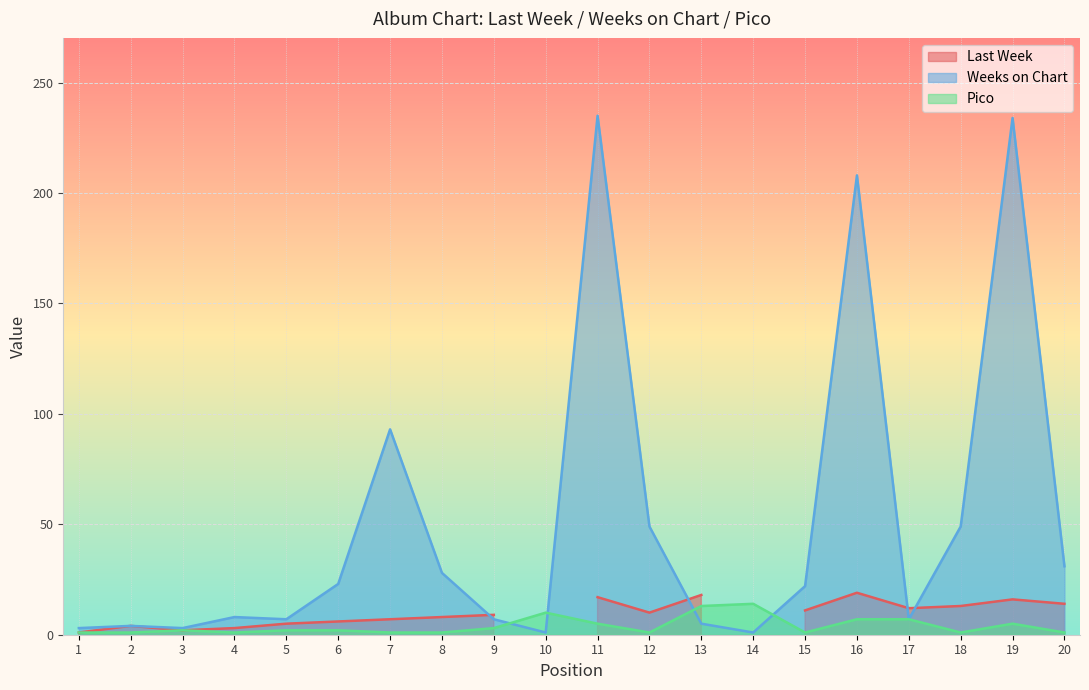

How many times do Pico and Weeks on Chart cross each other?

4